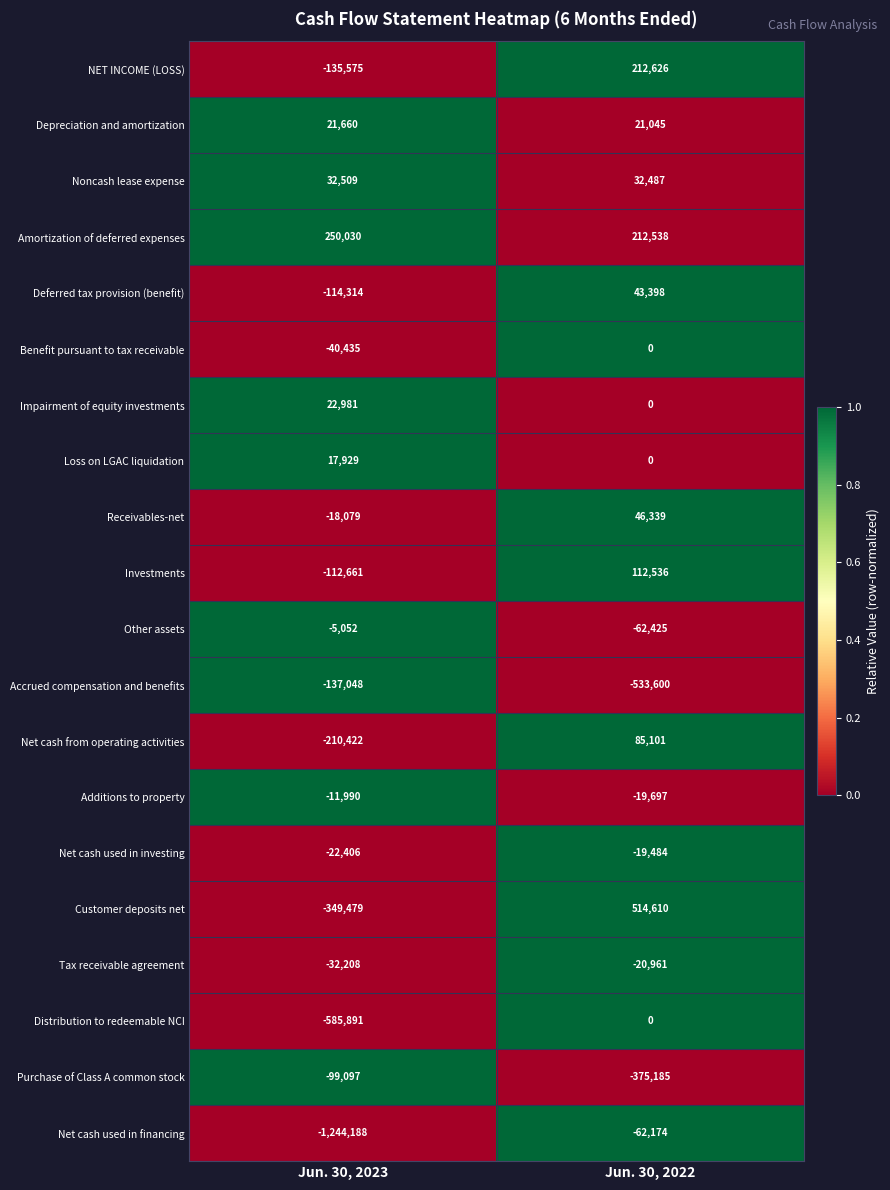

What is the approximate value of Purchase of Class A common stock at Jun. 30, 2023?

-99097